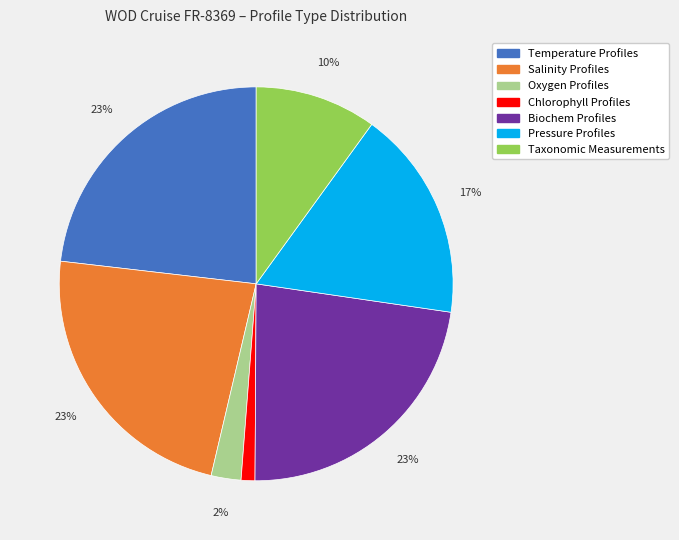

The Temperature Profiles slice represents 23% of the pie. True or false?

True